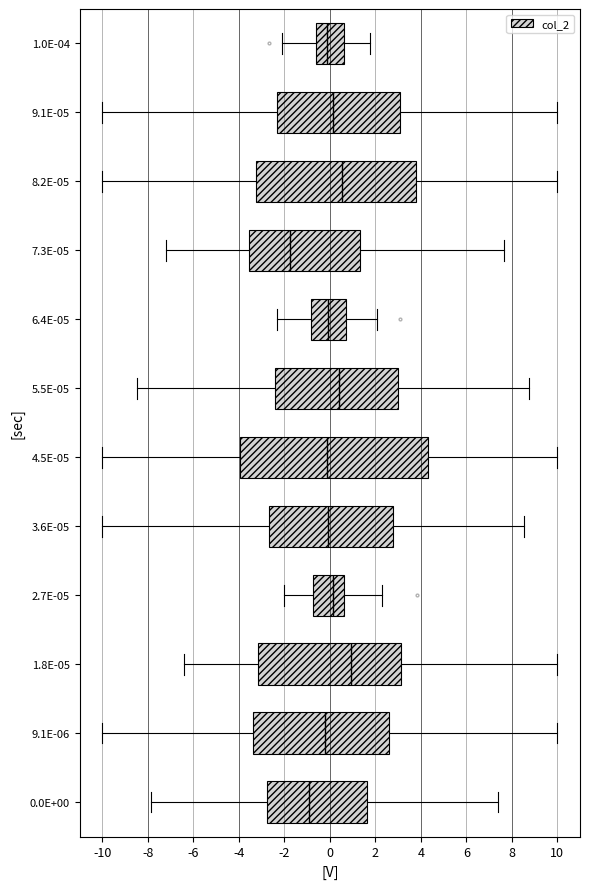

Which box is the widest, from its left edge to its right edge?

4.5E-05